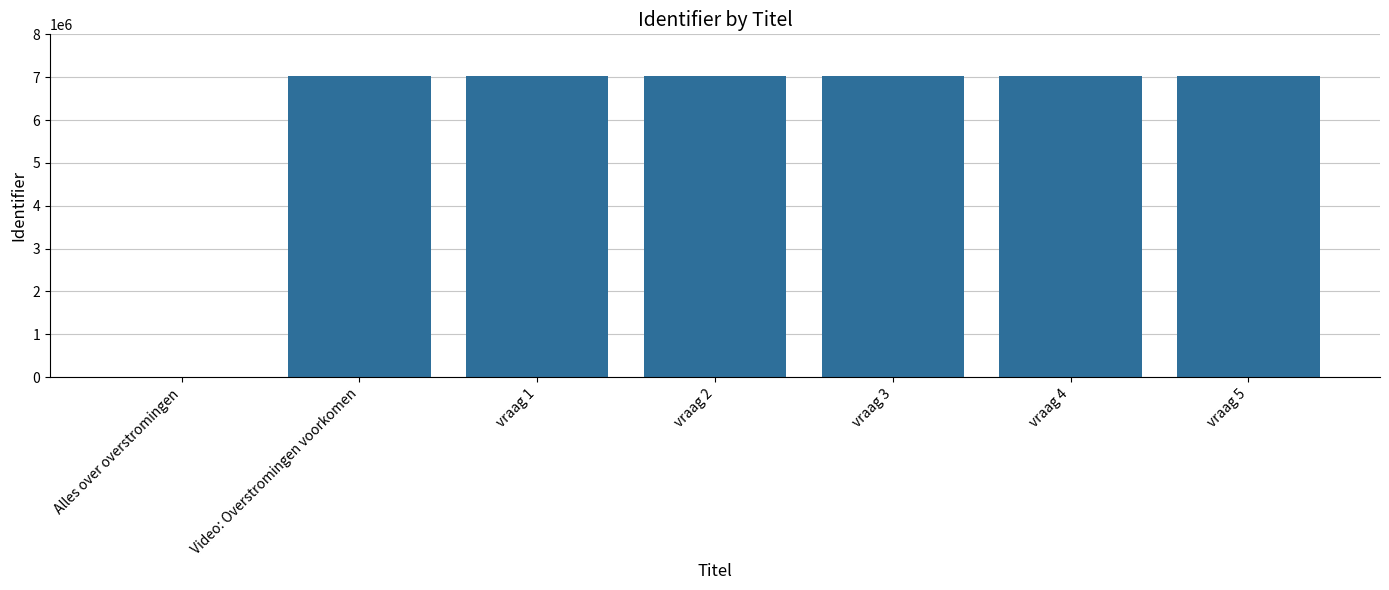

The chart shows a value of -4584556 at Alles over overstromingen. True or false?

False